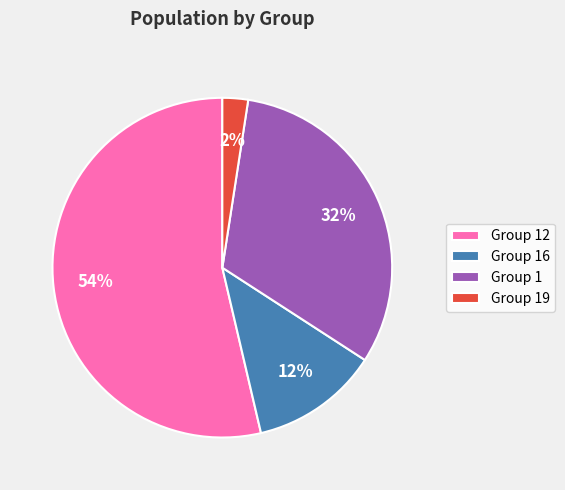

To the nearest percent, what percentage of the pie is Group 12?

54%